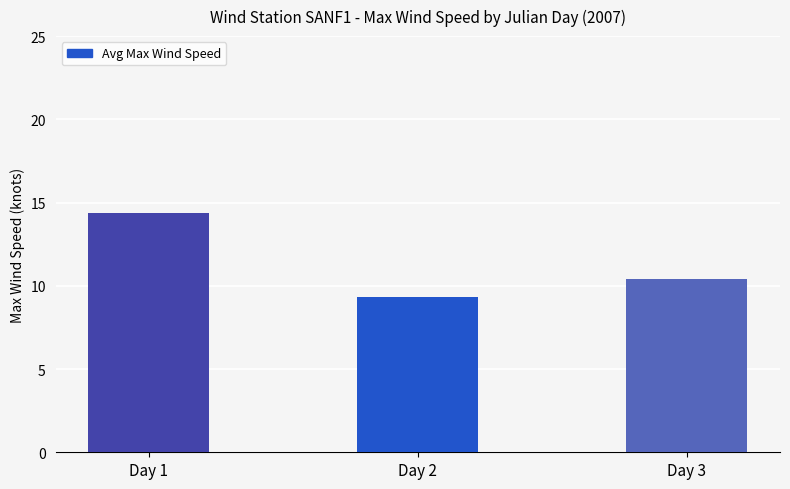

How many data points does each series have?

3